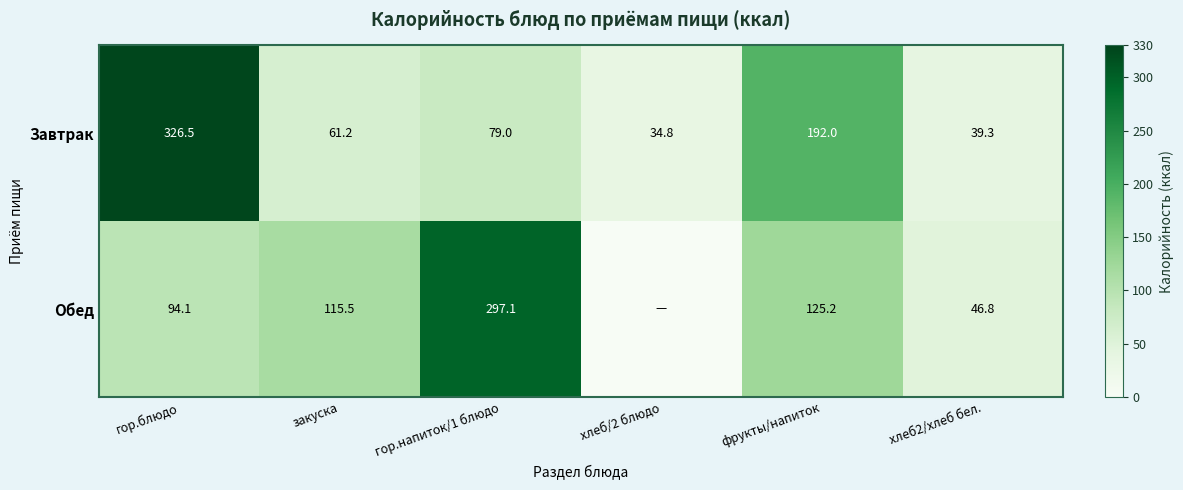

What is the total value across all series at фрукты/напиток?

317.2